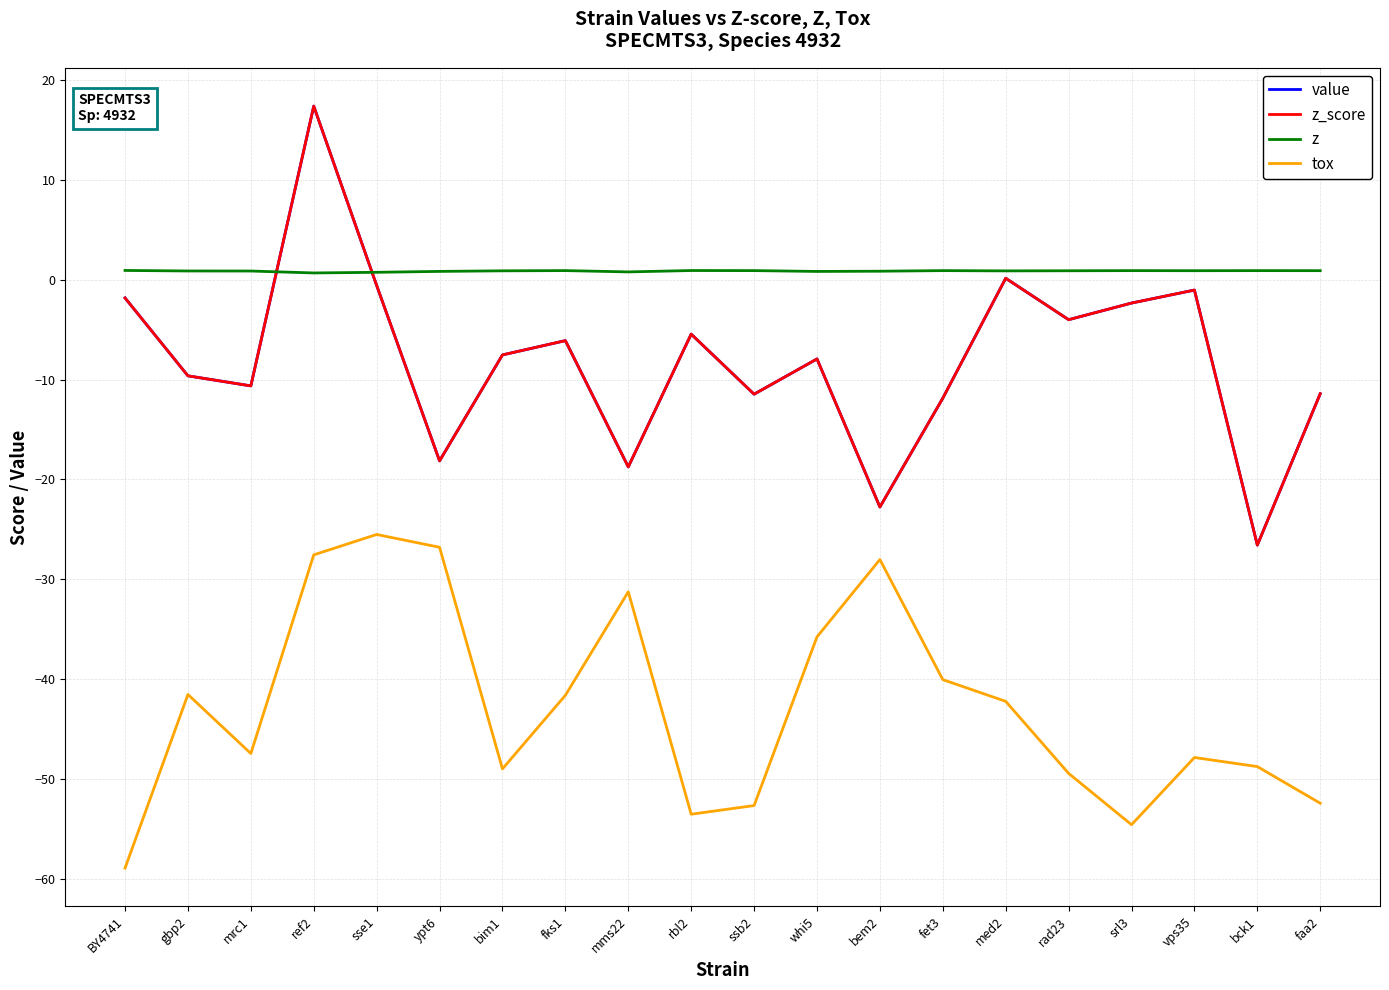

What is the total value across all series at mms22?

-68.0